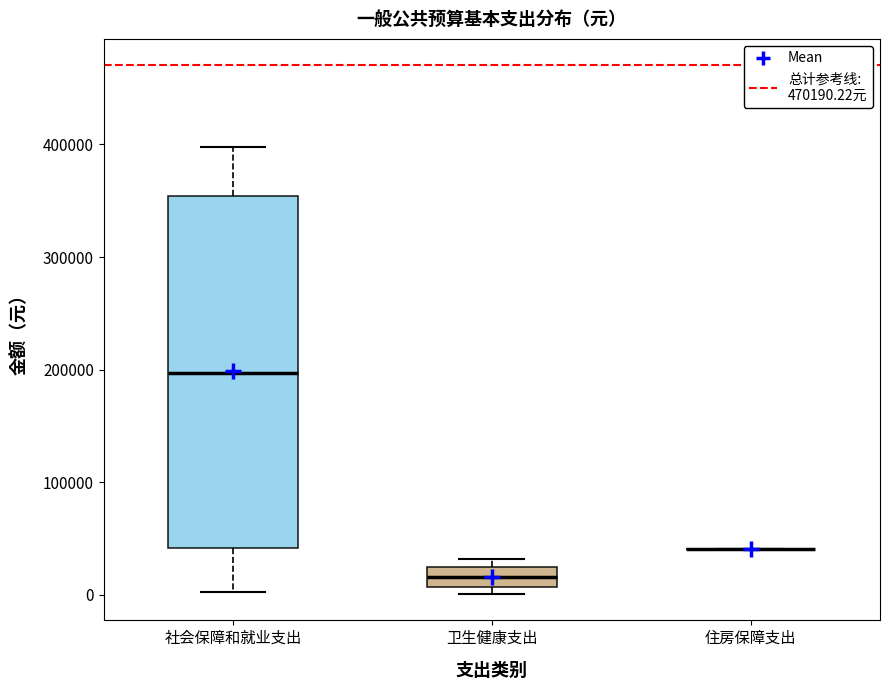

Where does the upper whisker of the box for 社会保障和就业支出 end on the y-axis? The values are not printed on the chart, so give them approximately, as read against the axis.

400000